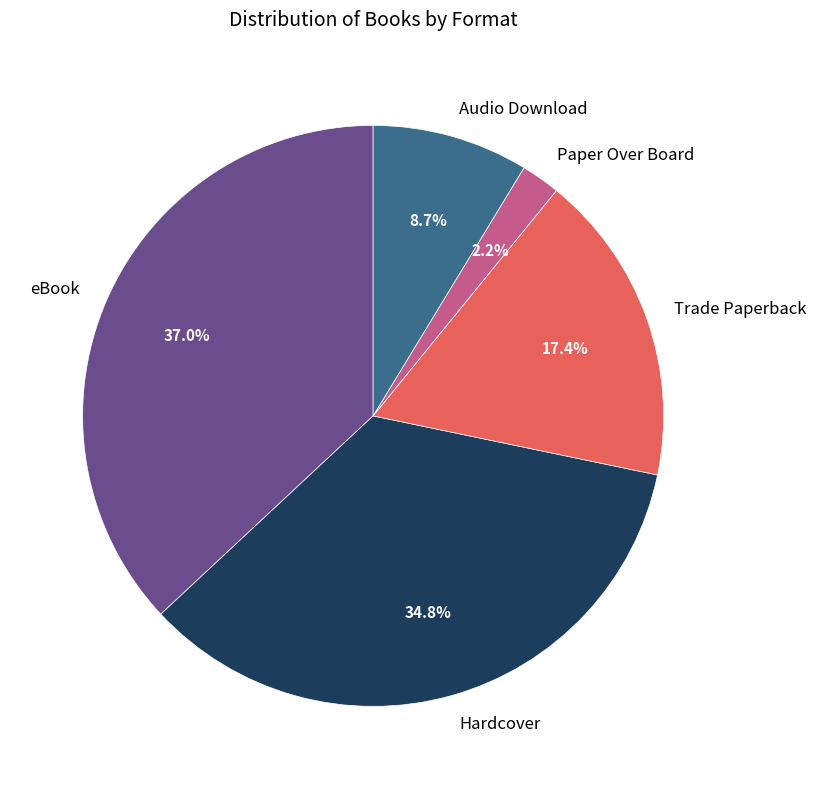

What portion of the pie excludes Hardcover?

65.2%